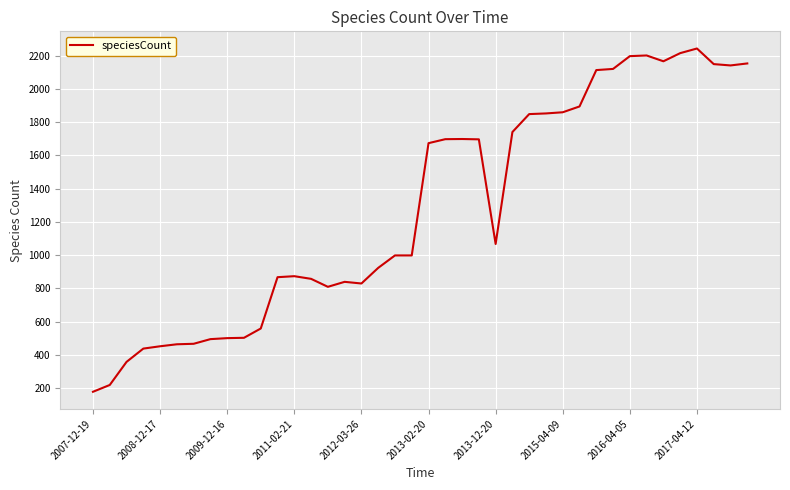

What is the difference between the maximum and minimum values?

2067